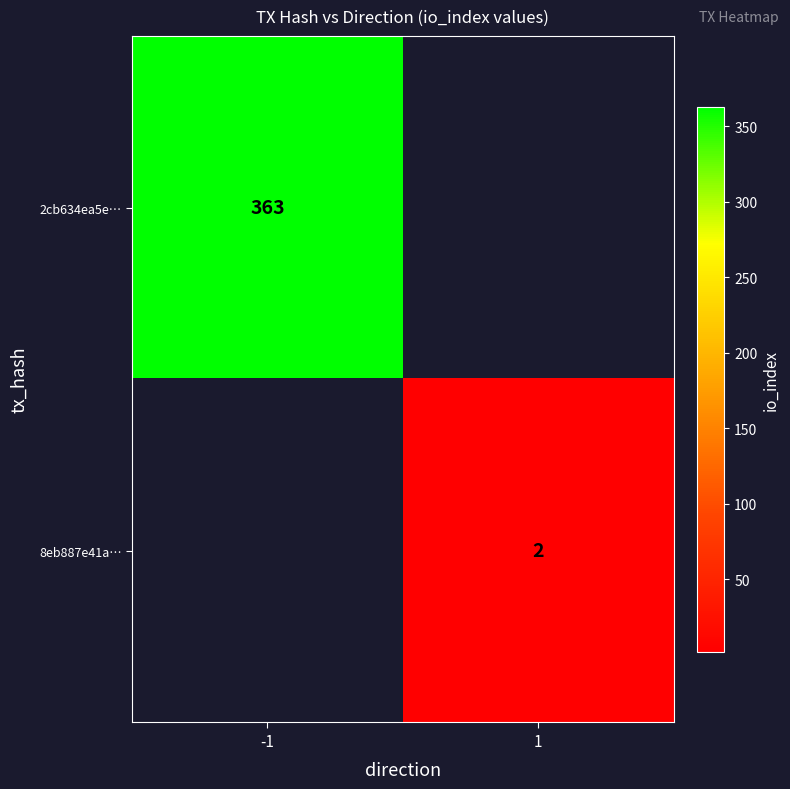

The value of 8eb887e41a… at 1 is 1. True or false?

False